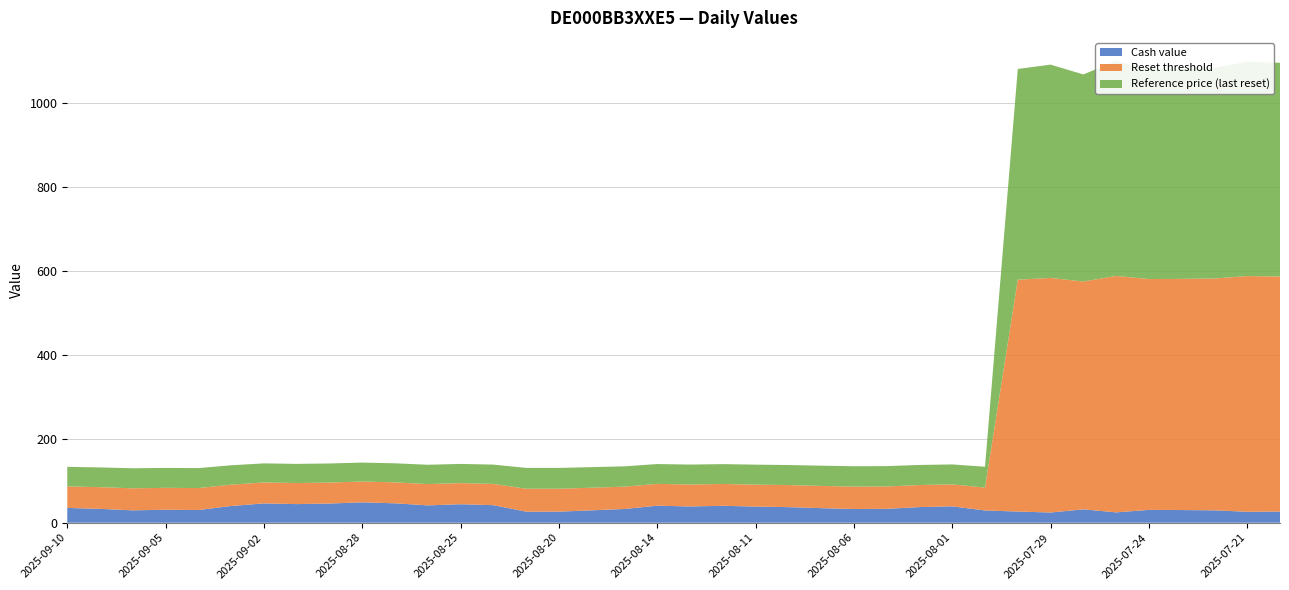

Reading left to right, extract all data points from this chart.

Cash value: 35.2	33.0	29.5	31.0	30.2	39.9	46.0	44.4	45.7	48.5	46.2	41.3	44.1	41.8	26.4	26.4	29.6	32.7	40.6	38.8	40.3	38.5	37.2	34.7	32.6	33.1	37.2	39.1	29.2	26.6	24.3	31.9	24.7	30.6	30.2	29.5	26.1	26.6
Reset threshold: 51.3	51.7	52.5	52.2	52.3	50.8	49.9	50.2	50.0	49.6	49.9	50.7	50.3	50.6	54.6	54.6	53.9	53.2	51.9	52.2	52.0	52.3	52.5	53.0	53.4	53.3	52.6	52.3	54.6	552.2	558.8	542.6	563.2	549.9	550.7	552.2	561.4	559.9
Reference price (last reset): 46.6	47.0	47.7	47.4	47.6	46.2	45.4	45.6	45.4	45.1	45.4	46.1	45.7	46.0	49.6	49.6	49.0	48.4	47.2	47.5	47.3	47.5	47.8	48.2	48.5	48.5	47.8	47.5	49.6	502.0	508.0	493.3	512.0	499.9	500.6	502.0	510.4	509.0